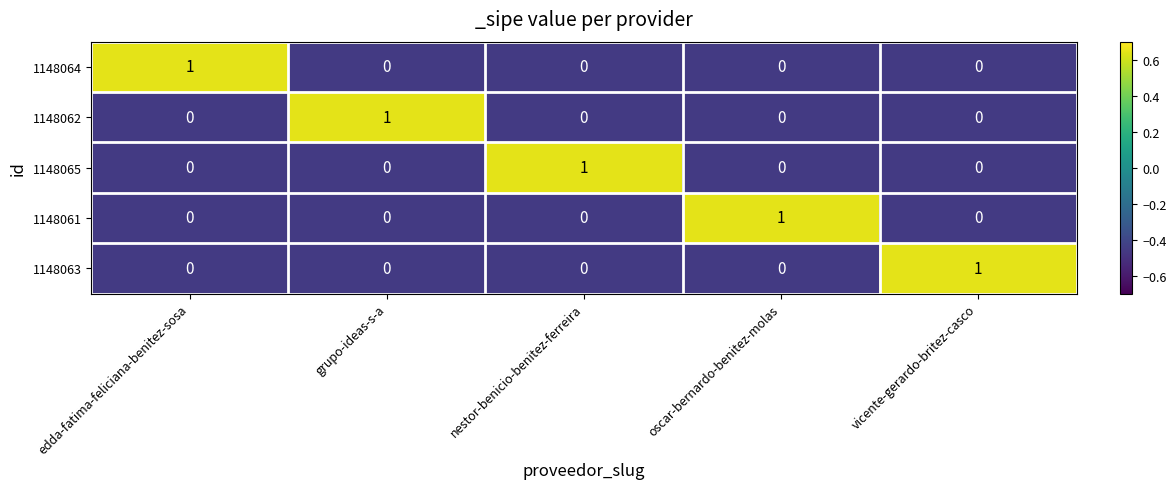

At how many categories does at least one series exceed 0?

5